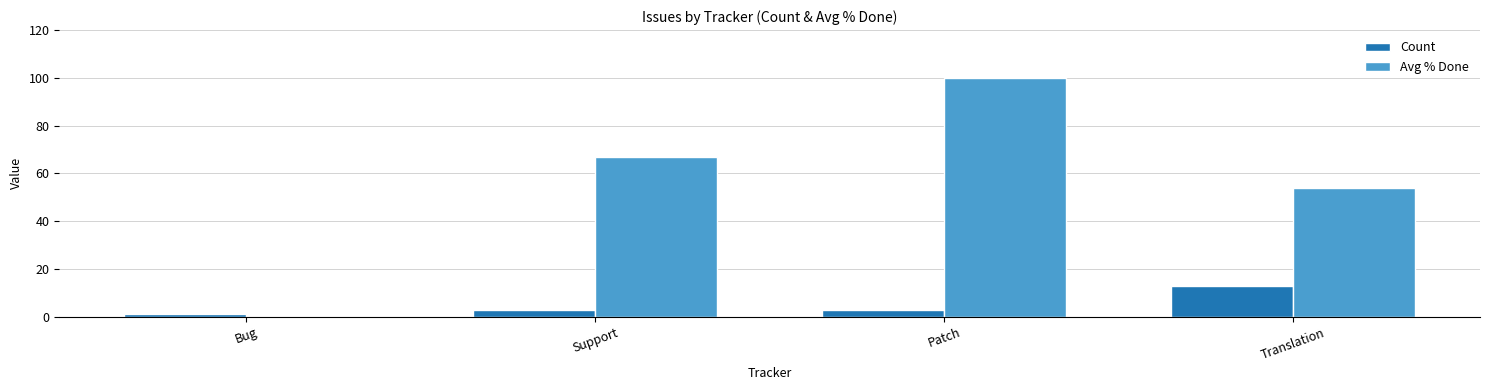

What is the total value across all series at Patch?

103.0